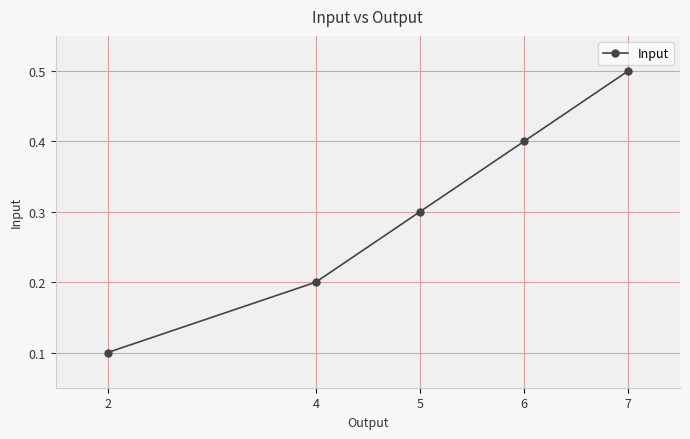

Reading right to left, extract all data points from this chart.

7=0.5	6=0.4	5=0.3	4=0.2	2=0.1